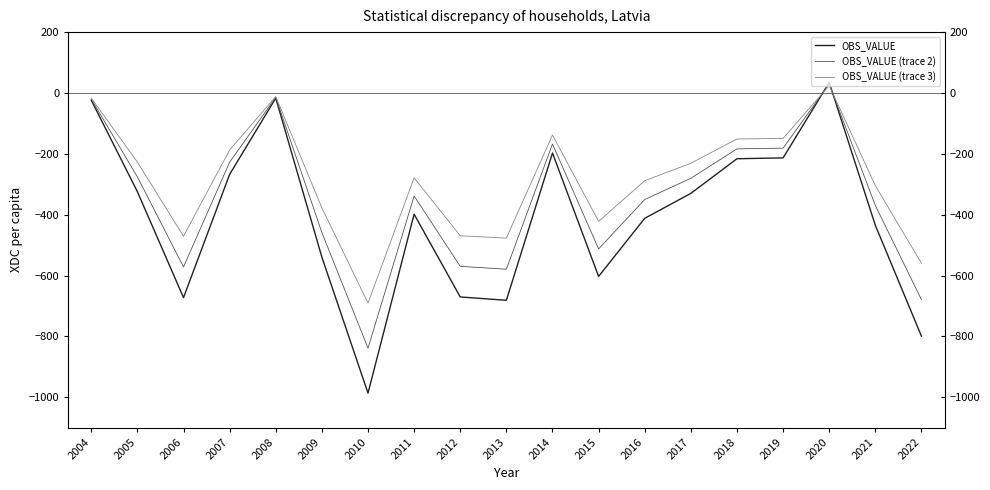

Reading right to left, transcribe all the data shown in this chart.

OBS_VALUE: -799.1	-434.8	34.6	-213.3	-216.1	-329.9	-411.8	-602.7	-197.3	-681.2	-670.2	-398.2	-986.3	-539.3	-16.9	-267.5	-672.5	-324.3	-23.7
OBS_VALUE (trace 2): -679.2	-369.6	29.4	-181.3	-183.6	-280.4	-350.0	-512.3	-167.7	-579.0	-569.7	-338.5	-838.3	-458.4	-14.3	-227.3	-571.6	-275.7	-20.1
OBS_VALUE (trace 3): -559.4	-304.4	24.2	-149.3	-151.2	-230.9	-288.3	-421.9	-138.1	-476.8	-469.1	-278.8	-690.4	-377.5	-11.8	-187.2	-470.7	-227.0	-16.6